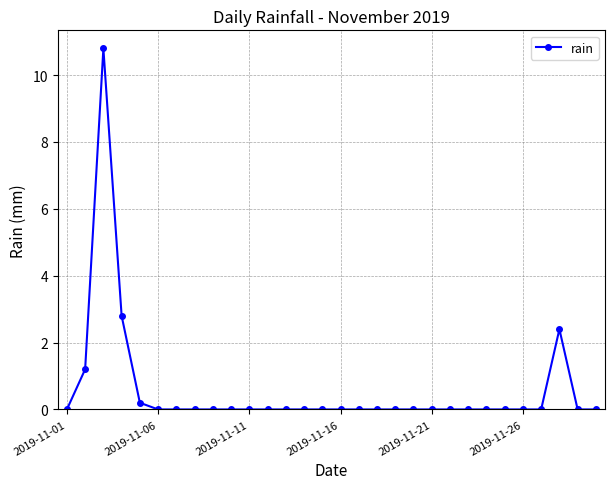

What is the average value?

0.6